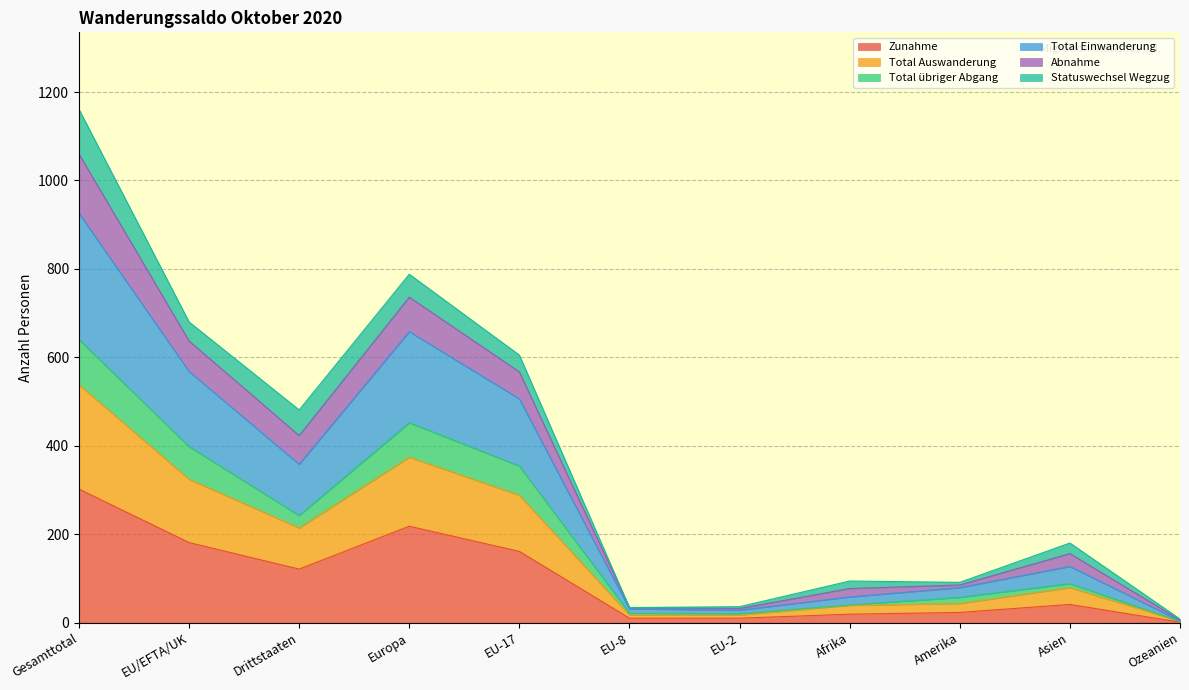

Is it true that Abnahme equals 56 at EU-2?

False